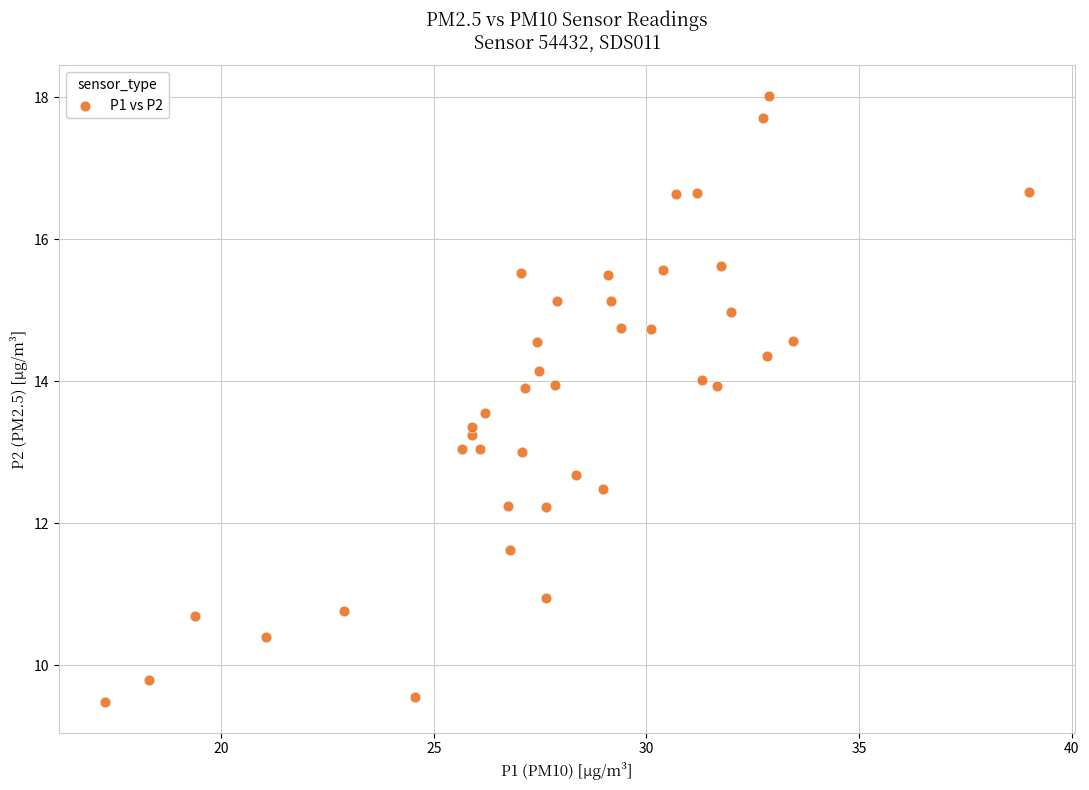

What is the range of X values (max minus min)?

21.7